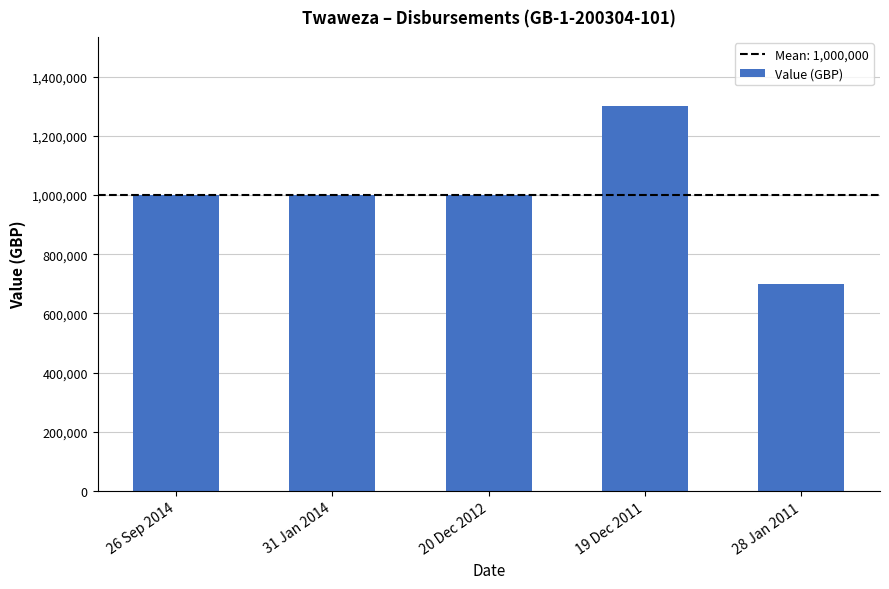

What is the label of the 4th bar from the right?

31 Jan 2014